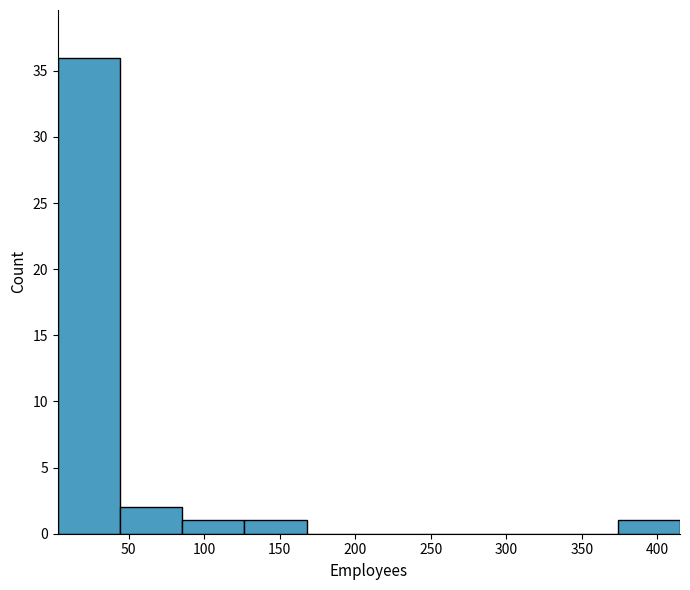

Which range on the x-axis has the tallest bar?

5 to 45